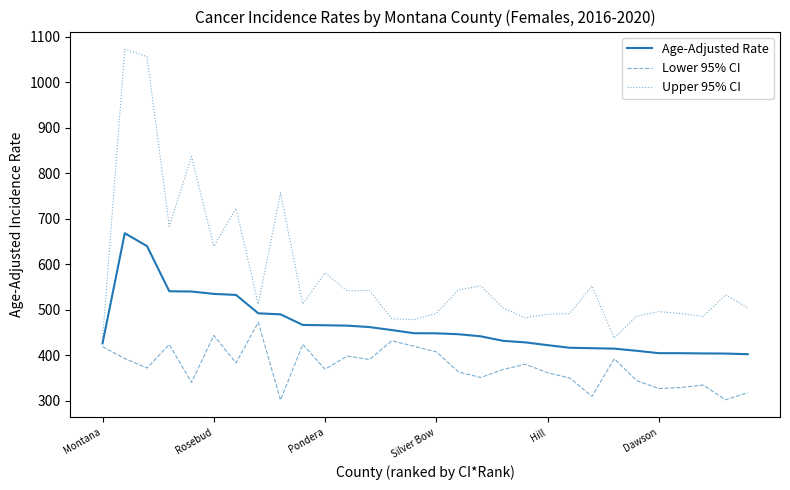

List the series in order of their peak value, lowest first.

Lower 95% CI, Age-Adjusted Rate, Upper 95% CI